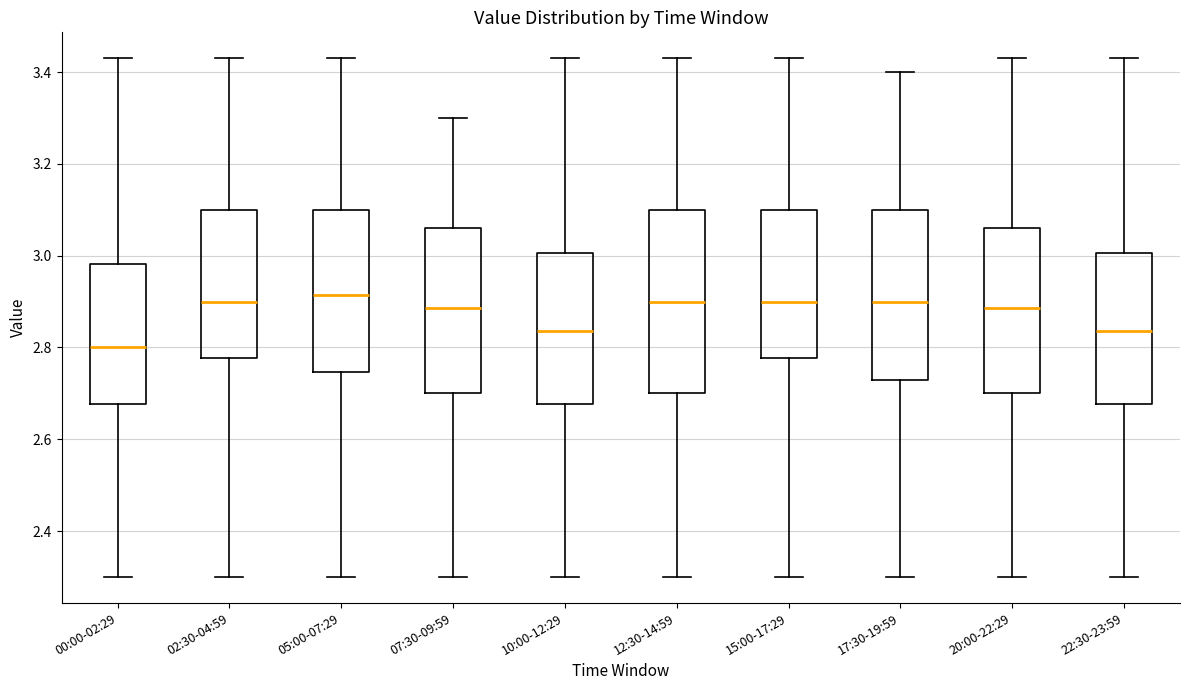

Where does the lower whisker of the box for 02:30-04:59 end on the y-axis? The values are not printed on the chart, so give them approximately, as read against the axis.

2.30